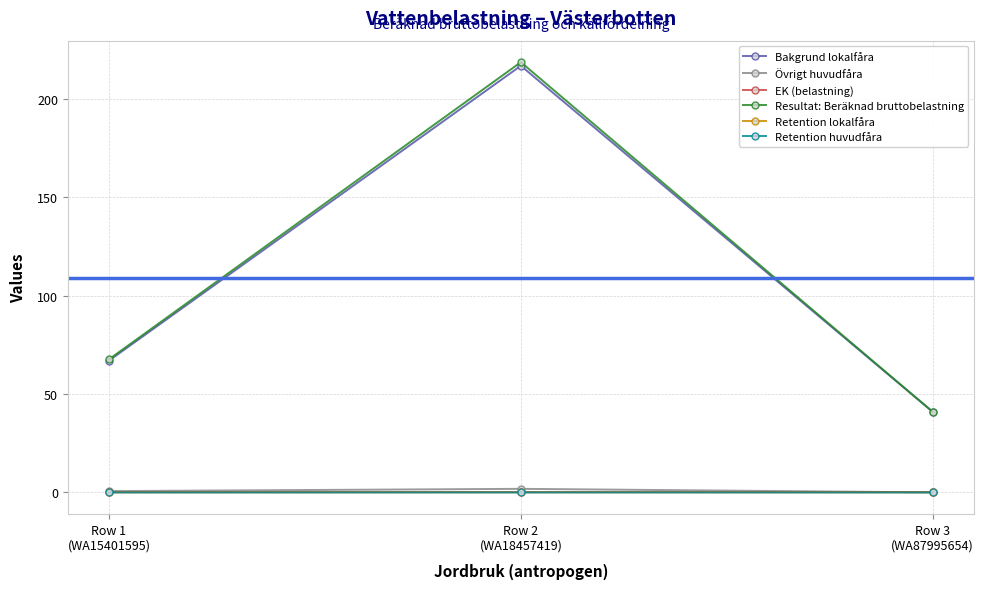

What is the highest value of the Resultat: Beräknad bruttobelastning series?

218.7